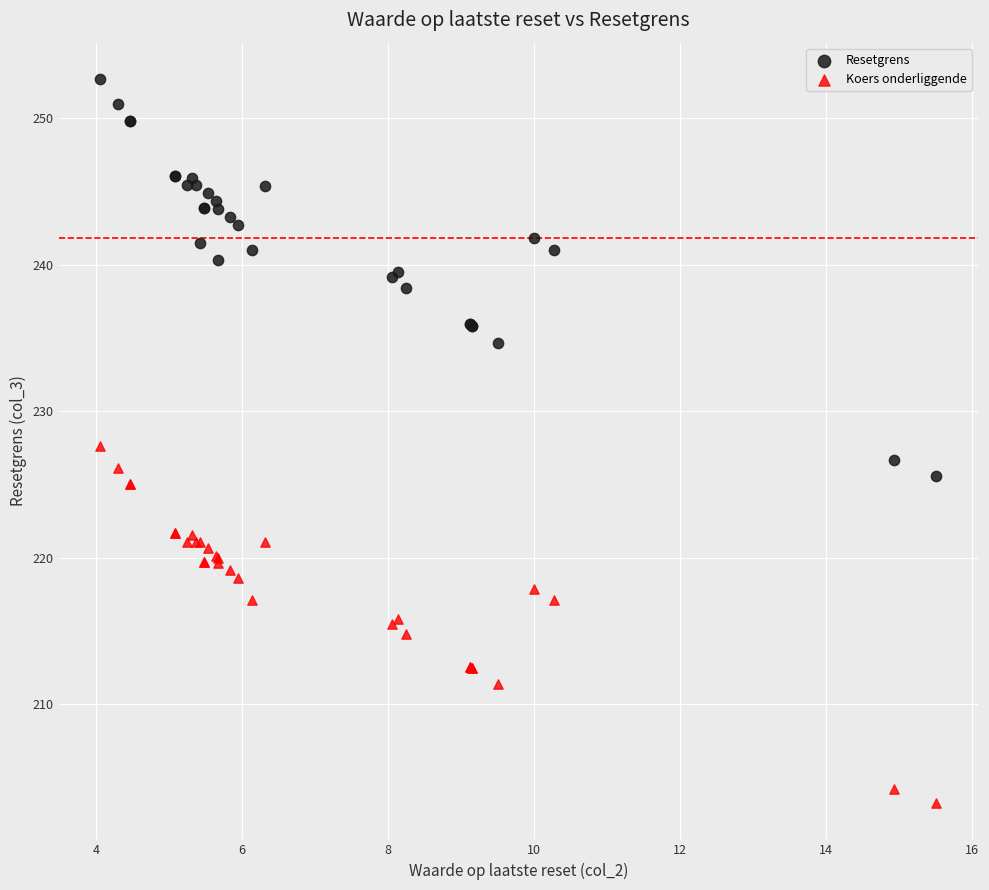

Which series contains the lowest Y value?

Koers onderliggende